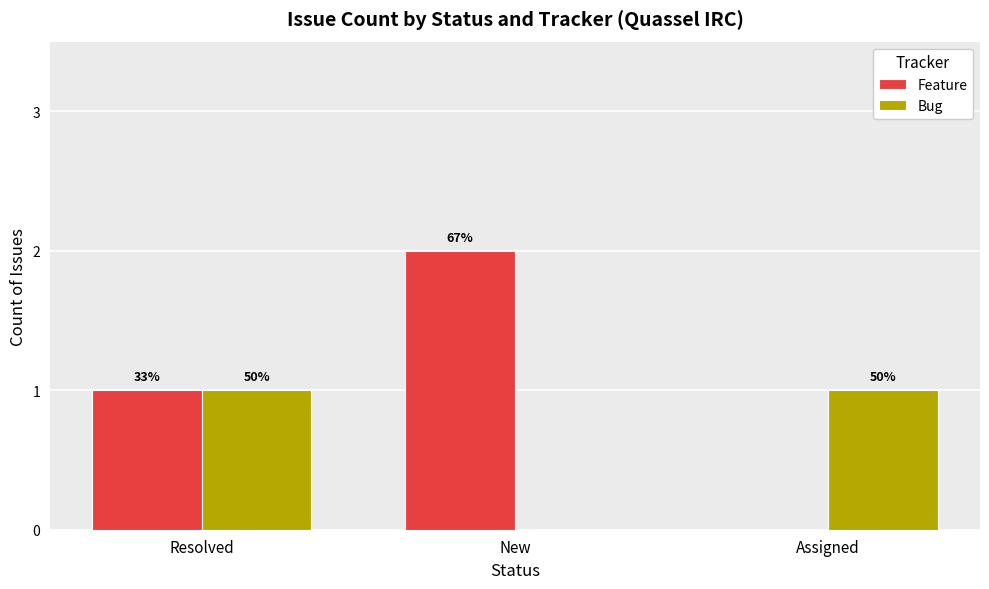

What are all the series names shown in the legend?

Feature, Bug